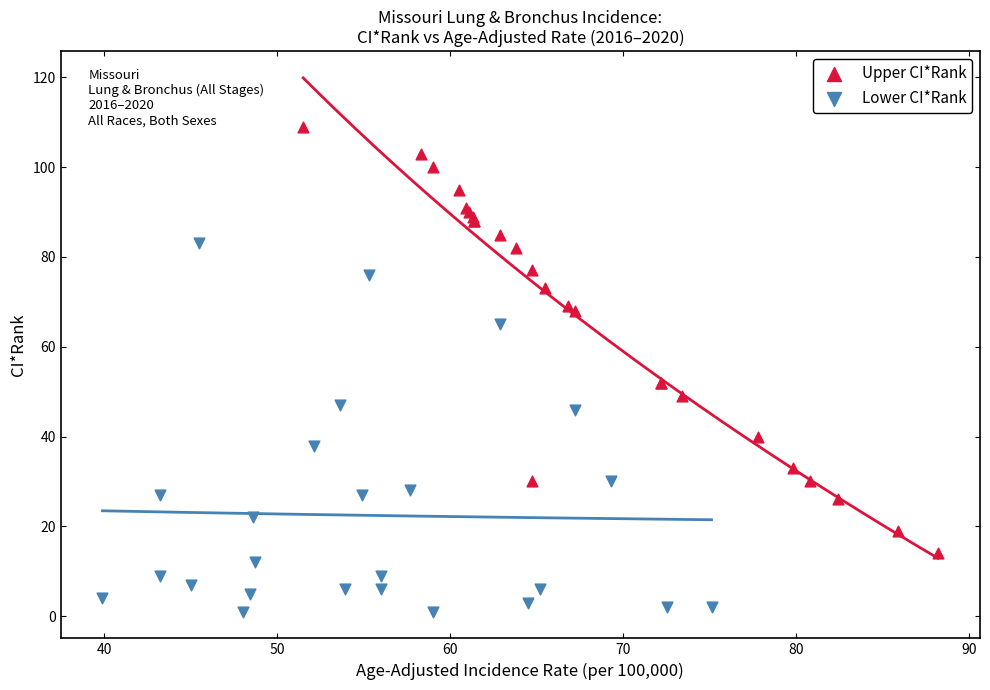

Which series contains the lowest Y value?

Lower CI*Rank